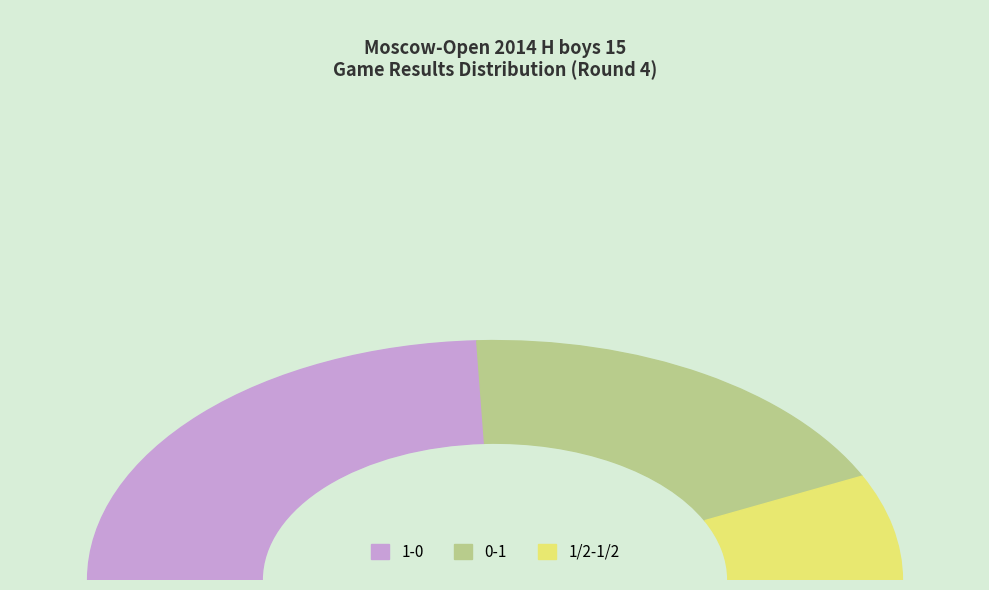

To the nearest percent, what percentage of the pie is 0-1?

37%